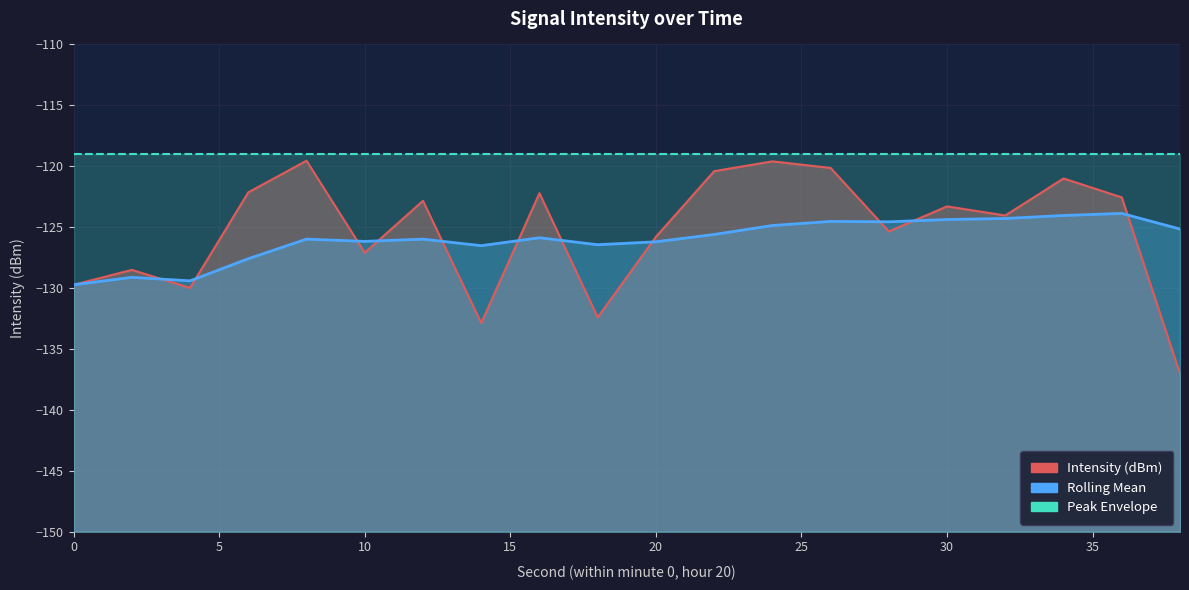

How many interior local valleys does the Rolling Mean series have?

5